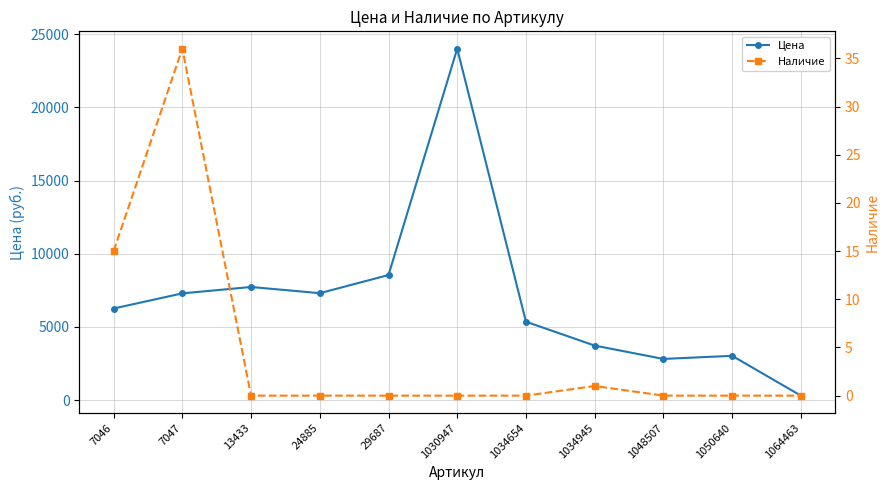

True or false: Наличие has more than 1 interior local peaks.

True